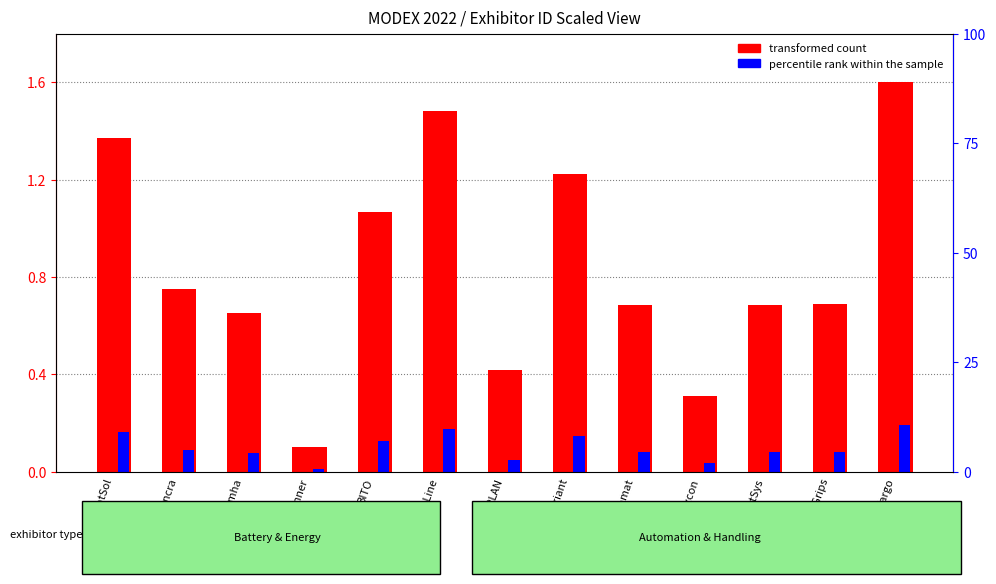

What is the difference between the maximum and second lowest values in the transformed count series?

1.3